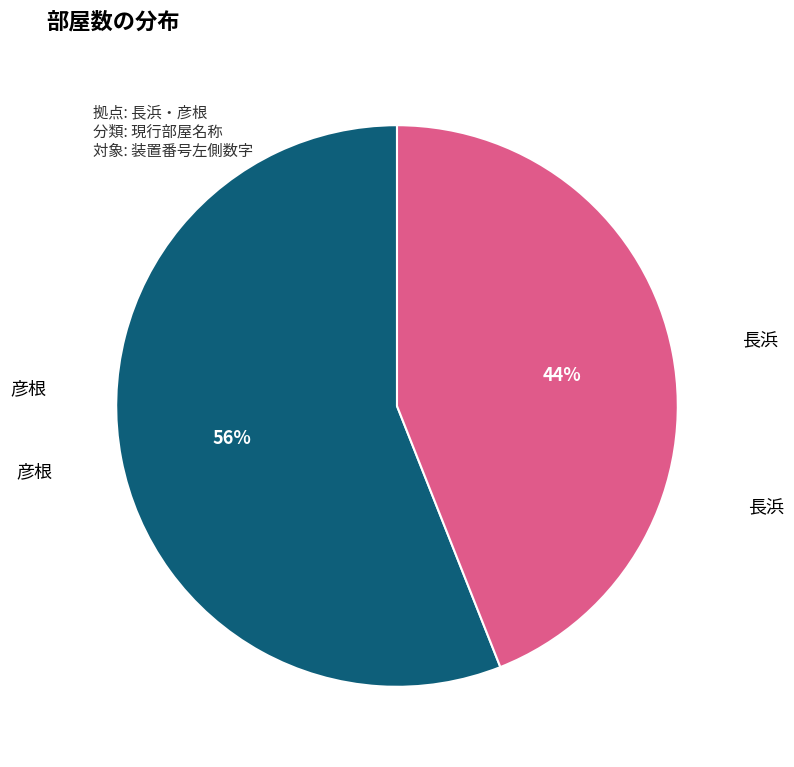

How many segments does this pie chart have?

2